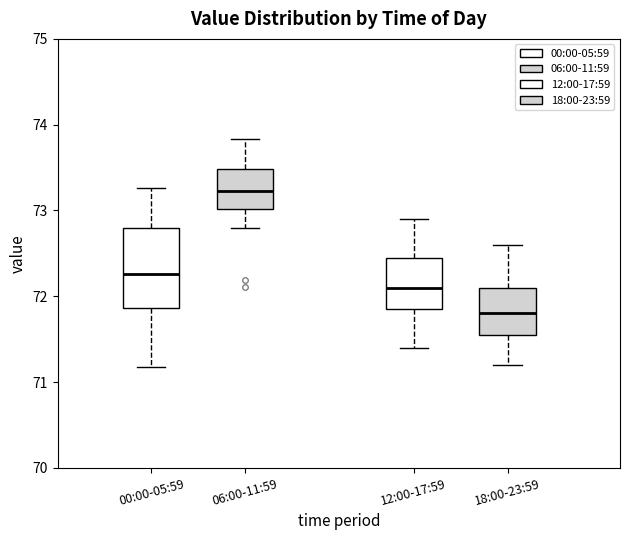

Which box is the tallest, from its lower edge to its upper edge?

00:00-05:59